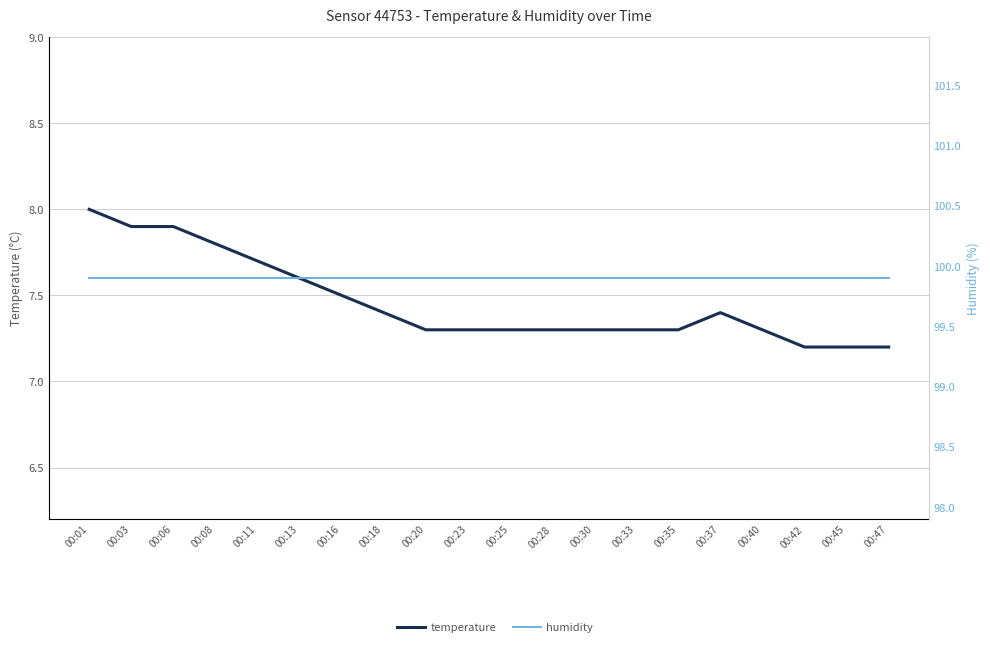

Is it true that humidity equals 99.9 at 00:08?

True